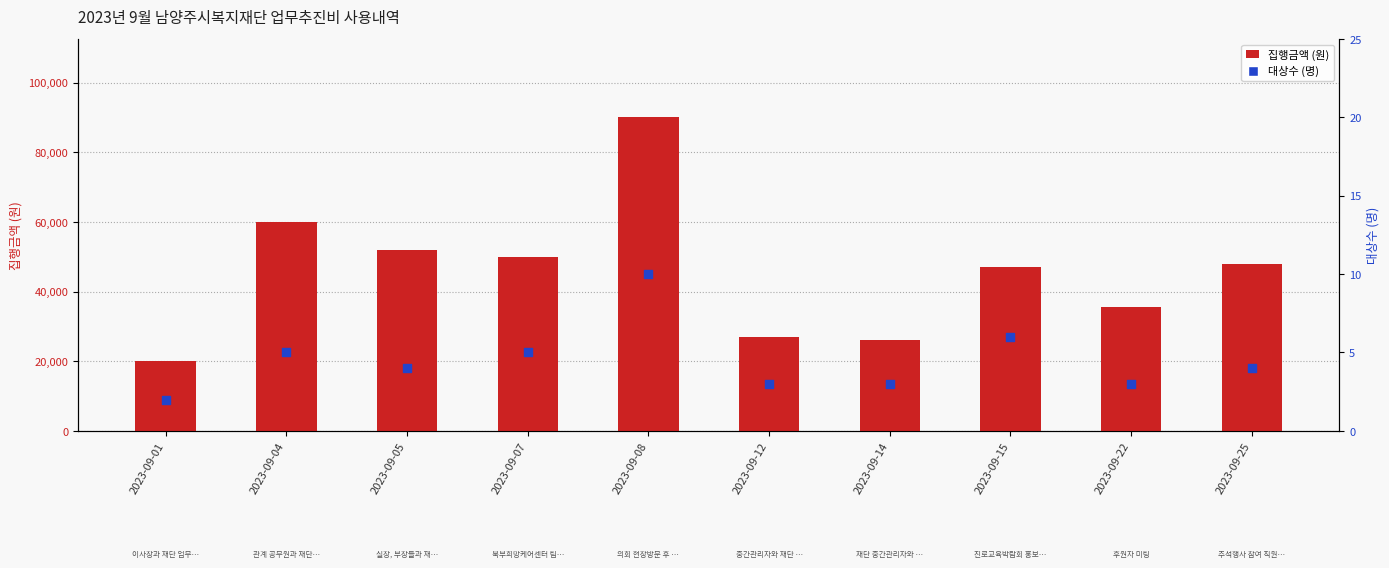

Which series contains the highest Y value?

집행금액 (원)